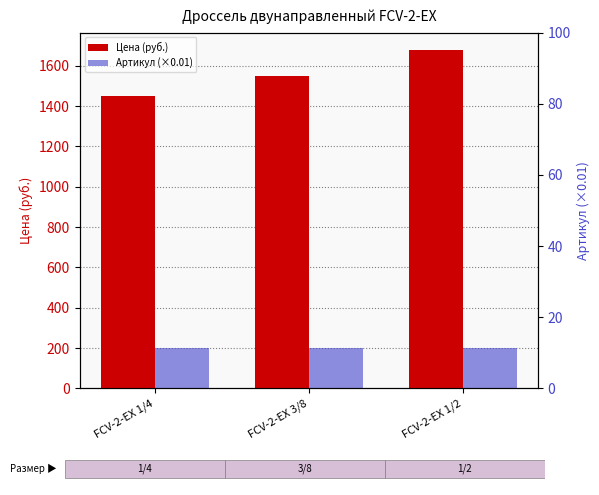

At which label does Артикул (×0.01) reach its minimum?

FCV-2-EX 1/4